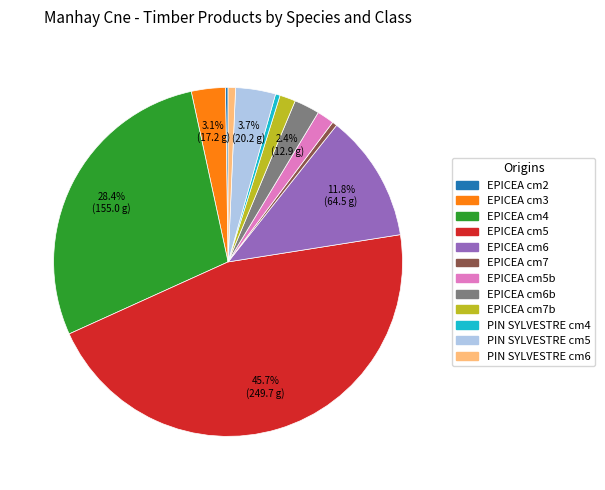

Is there any slice that represents more than half of the pie?

No